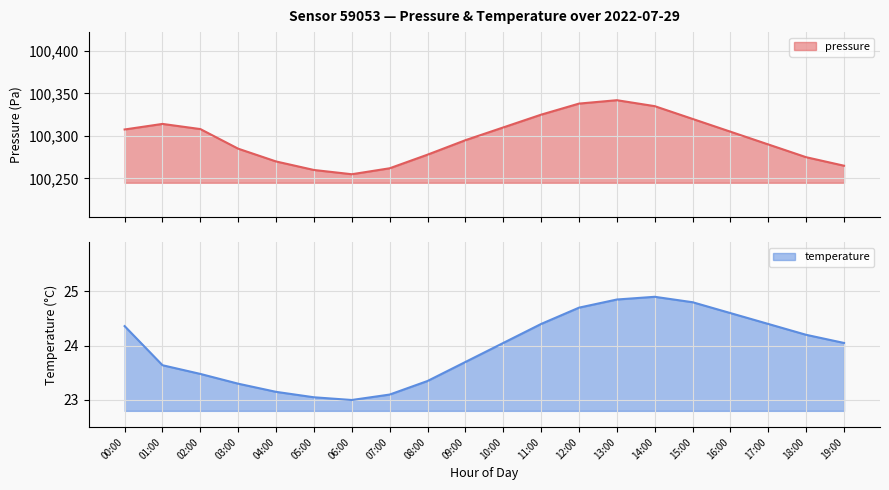

Which series changed the most between 05:00 and 06:00?

pressure